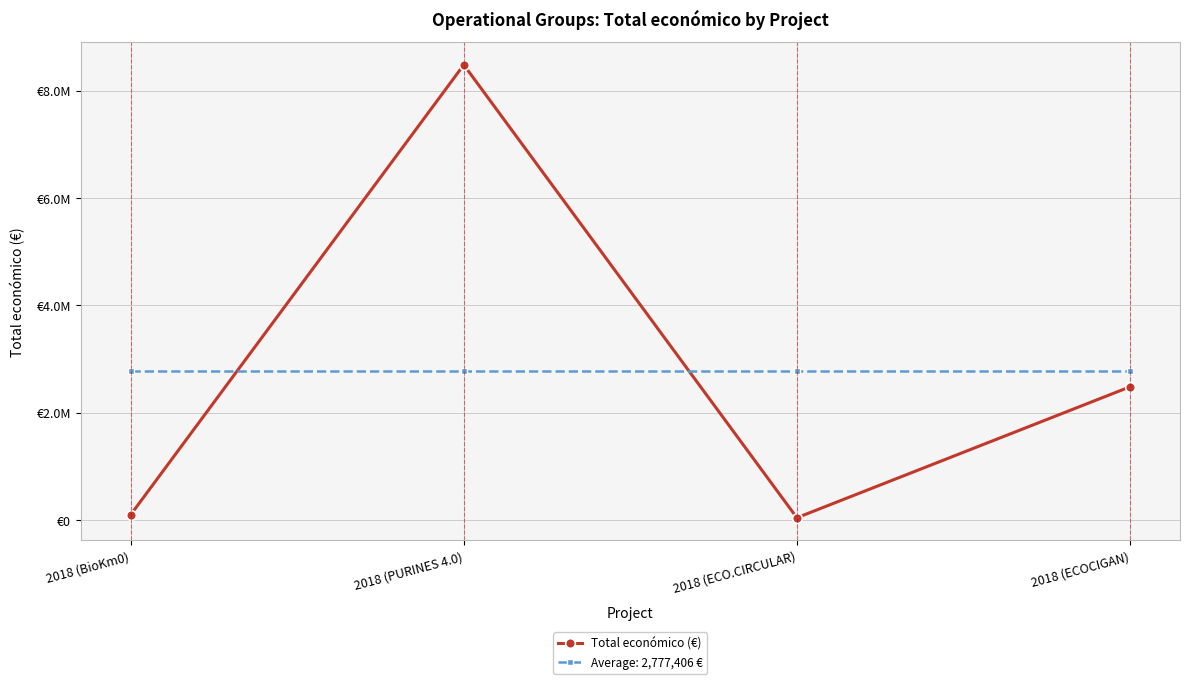

What are all the series names shown in the legend?

Total económico (€), Average: 2,777,406 €